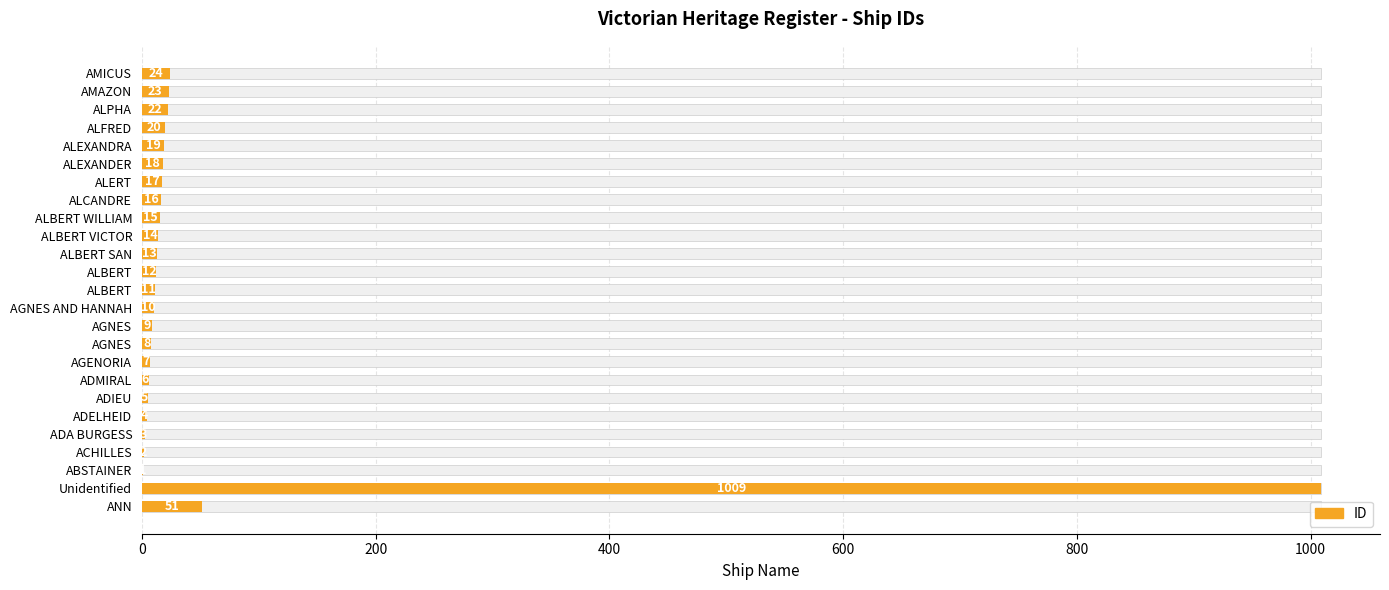

What is the minimum value shown in the chart?

1